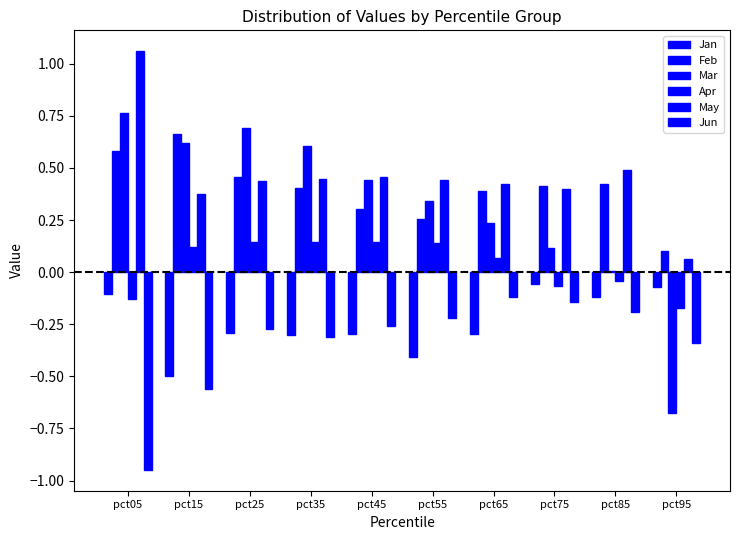

How many groups of bars are there?

10